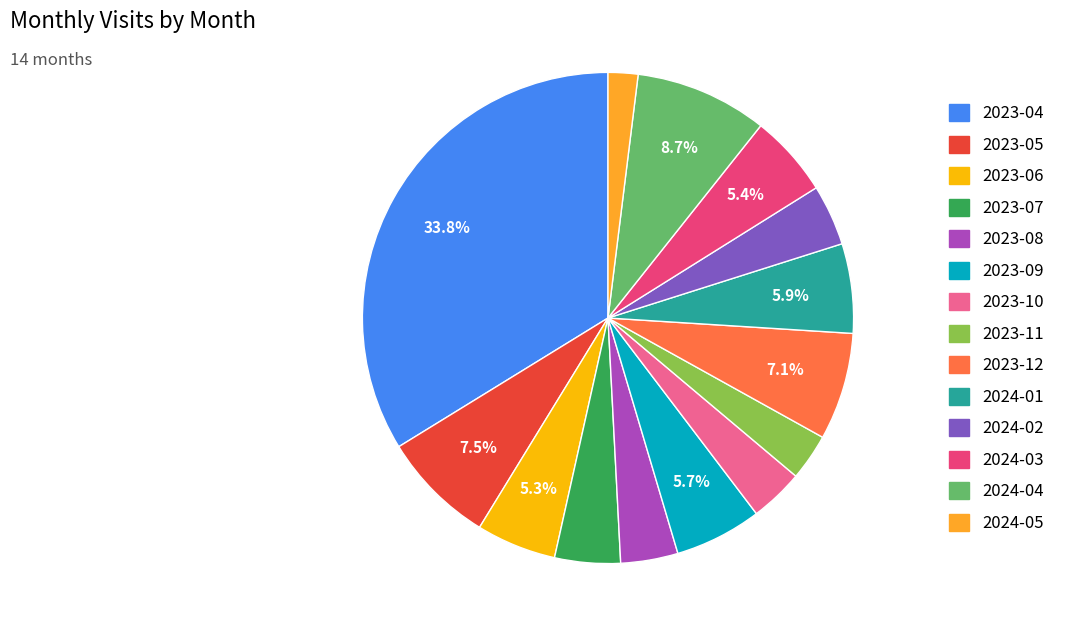

How many segments does this pie chart have?

14